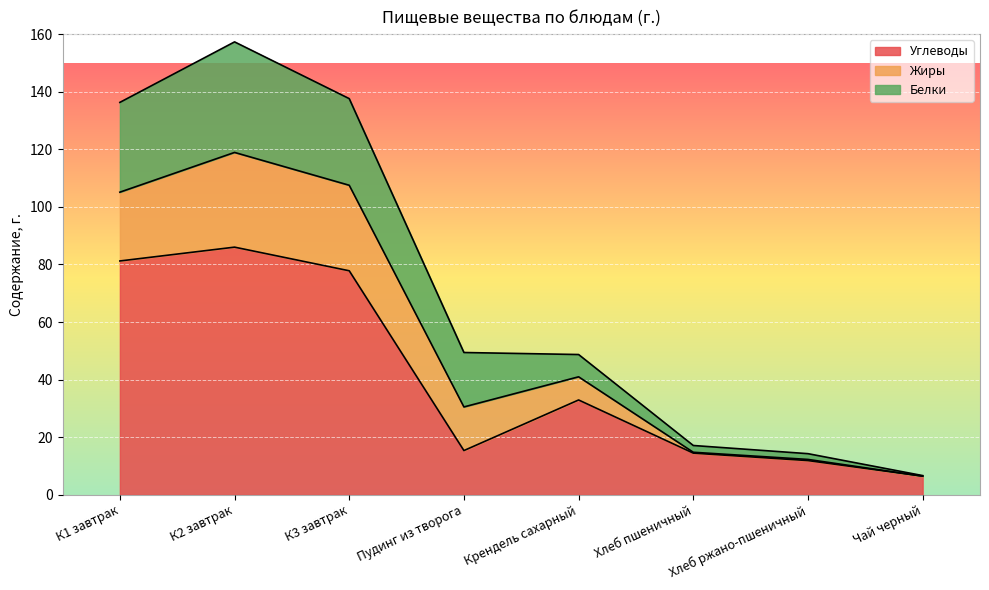

Rank the categories by Белки value from lowest to highest.

Чай черный, Хлеб ржано-пшеничный, Хлеб пшеничный, Крендель сахарный, Пудинг из творога, К3 завтрак, К1 завтрак, К2 завтрак